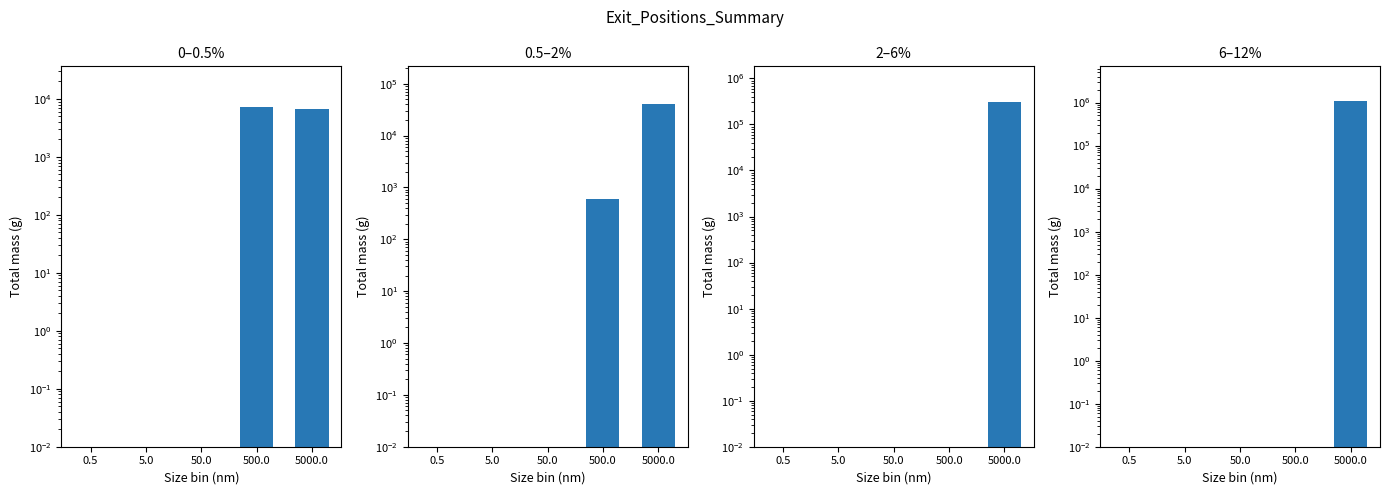

Between 5.0 and 0.5, which is larger?

5.0